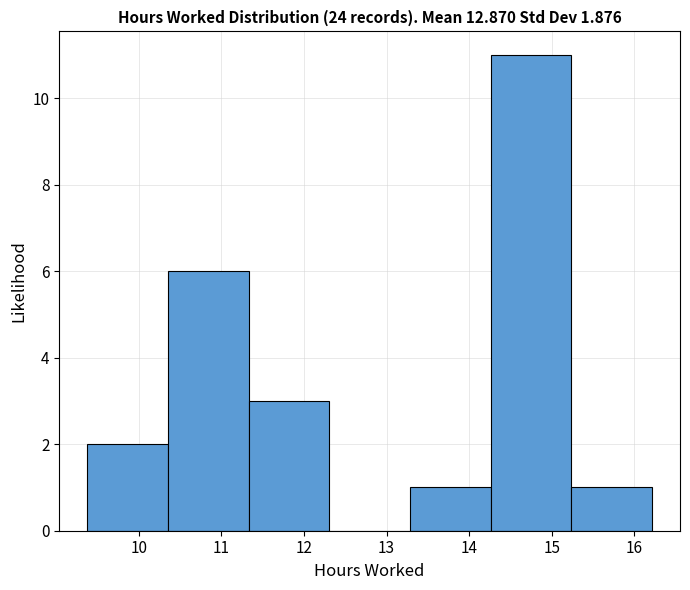

Reading left to right, transcribe this chart: for each bar, give the range it covers on the x-axis and its height. Neither the bar edges nor the heights are printed on the chart, so give them approximately, as read against the axes.

9.4 to 10.4: 2
10.4 to 11.3: 6
11.3 to 12.3: 3
12.3 to 13.3: 0
13.3 to 14.3: 1
14.3 to 15.2: 11
15.2 to 16.2: 1